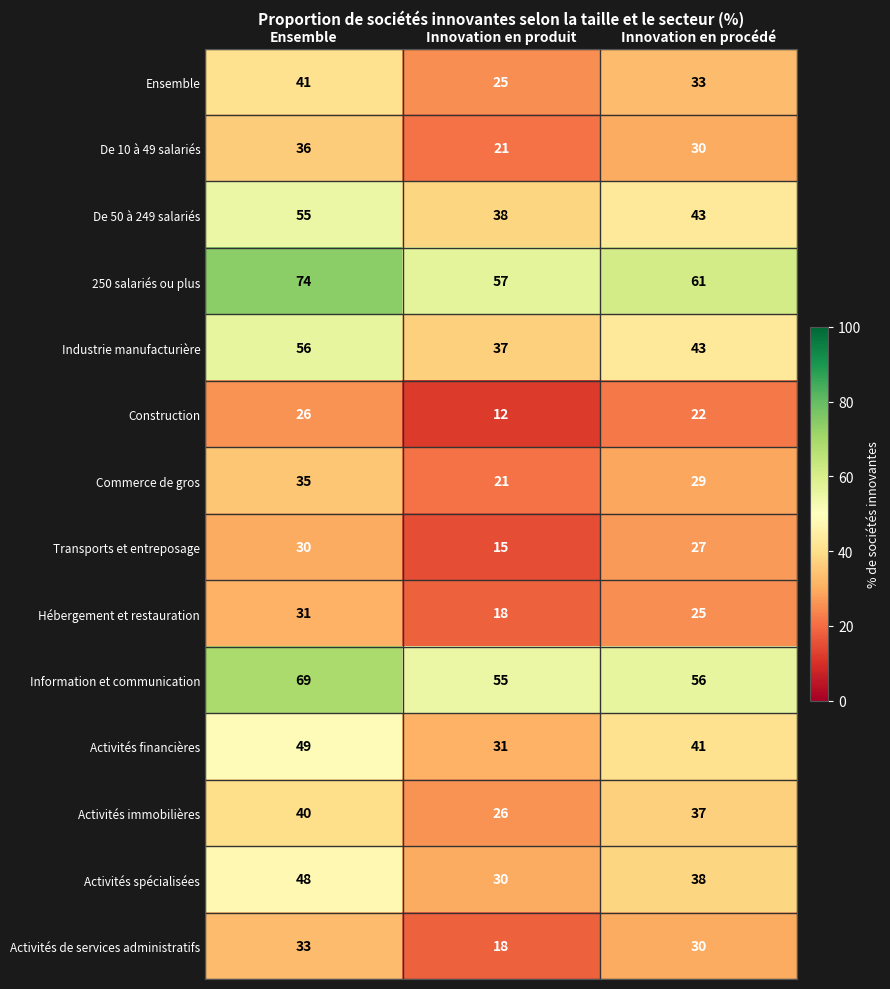

Which series changed the most between Ensemble and Innovation en produit?

Industrie manufacturière